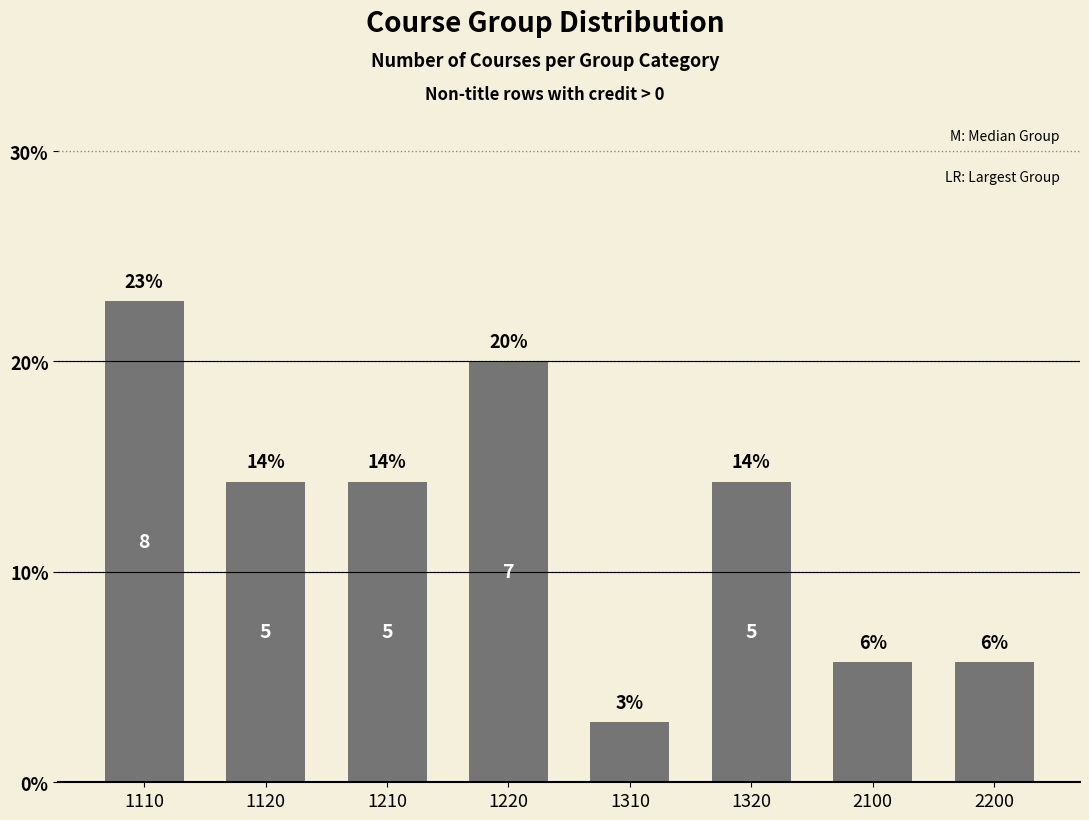

What value does the data have at 1320?

14.3